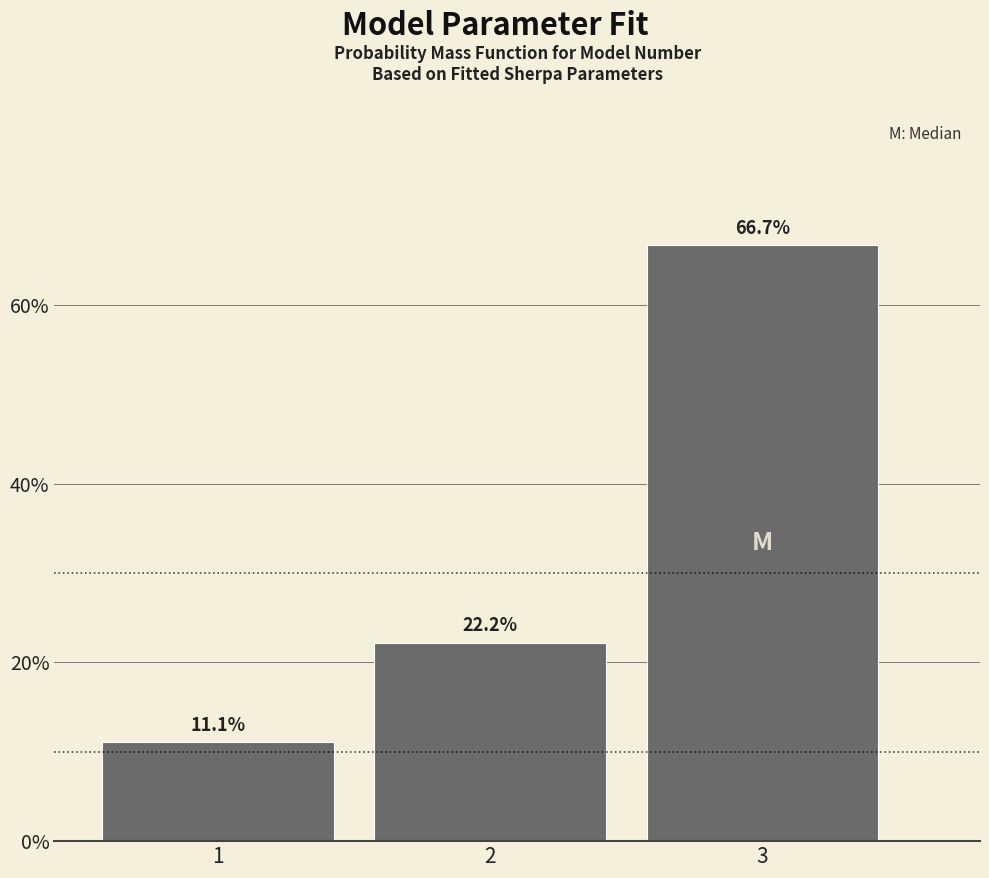

Reading left to right, extract all data points from this chart.

11.1	22.2	66.7